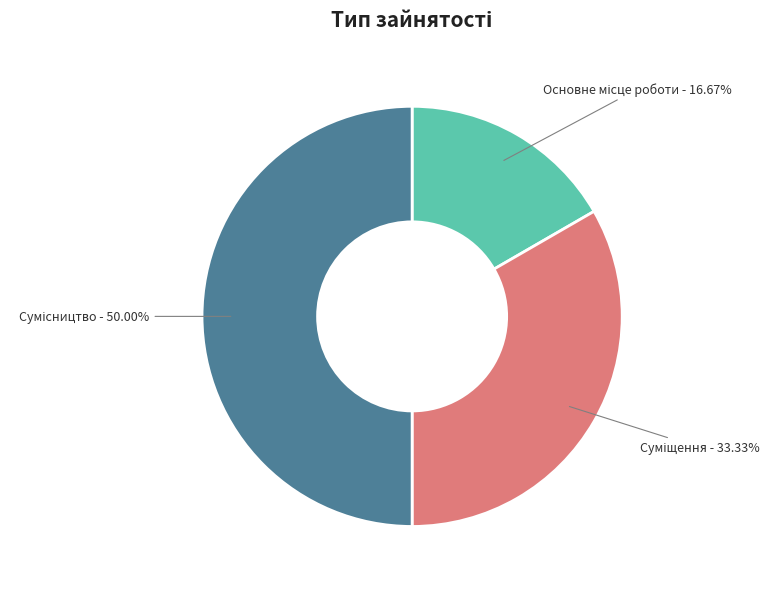

Count the number of slices in the pie.

3